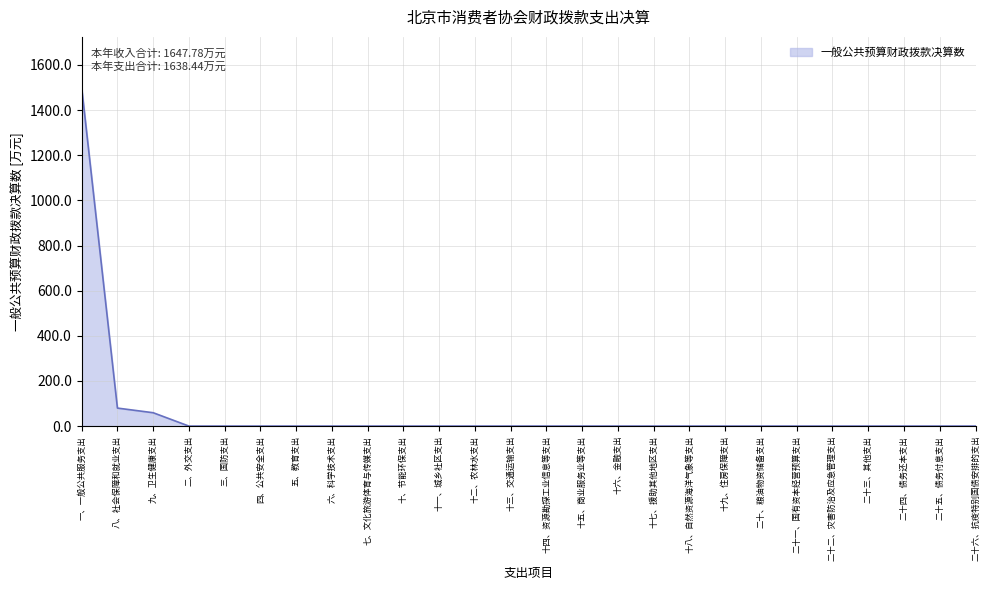

What position from the right is 十三、交通运输支出?

14